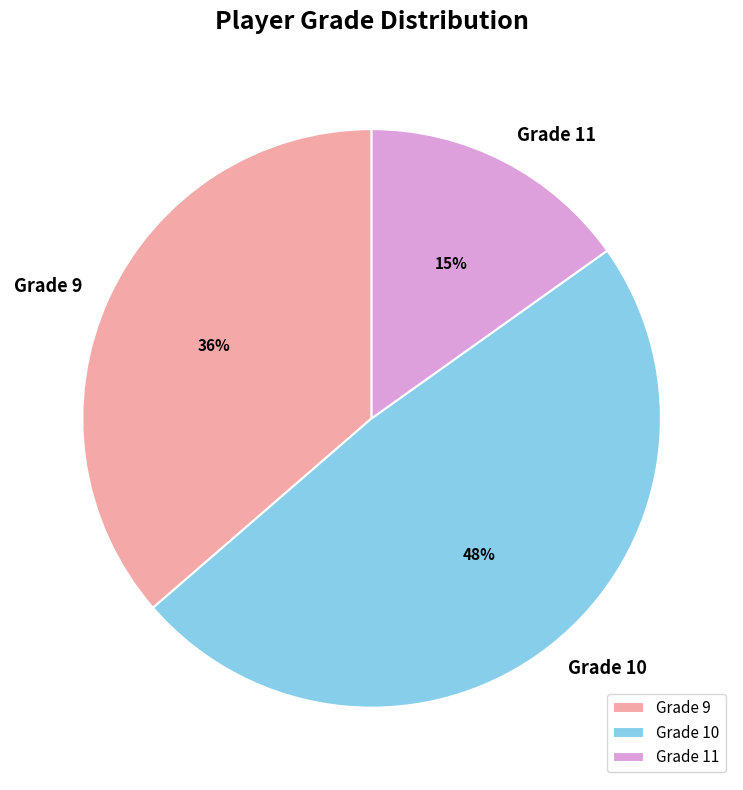

Does any single category account for the majority?

No